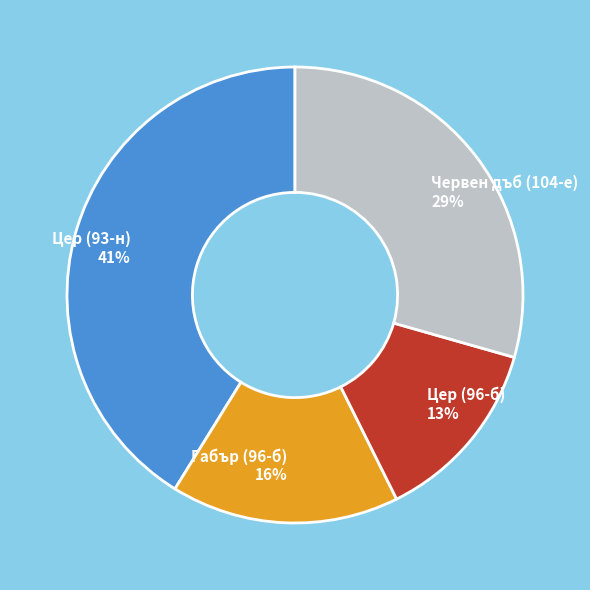

Does any single category account for the majority?

No